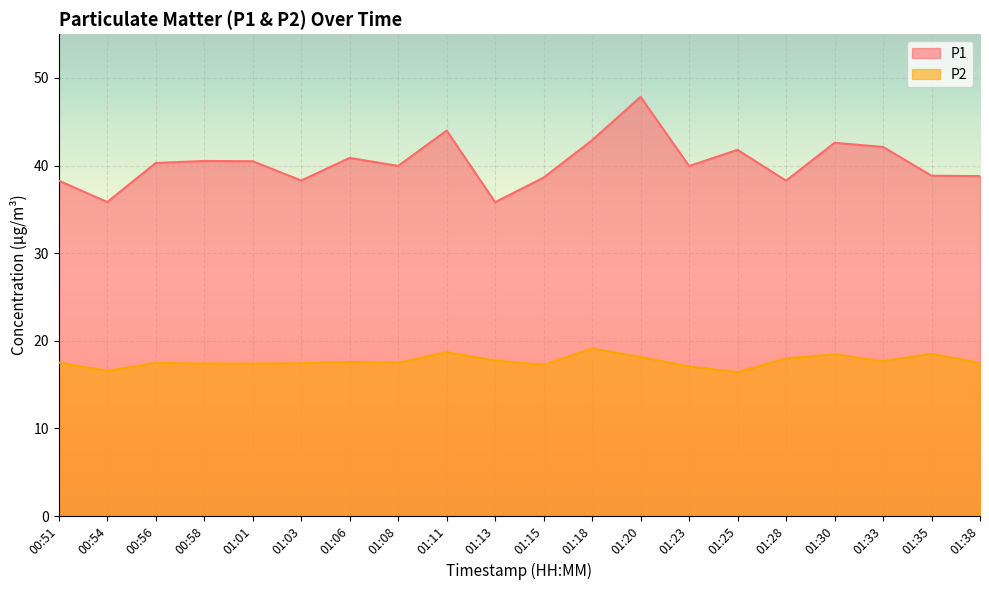

Between 01:13 and 01:28, which series saw the biggest shift?

P1